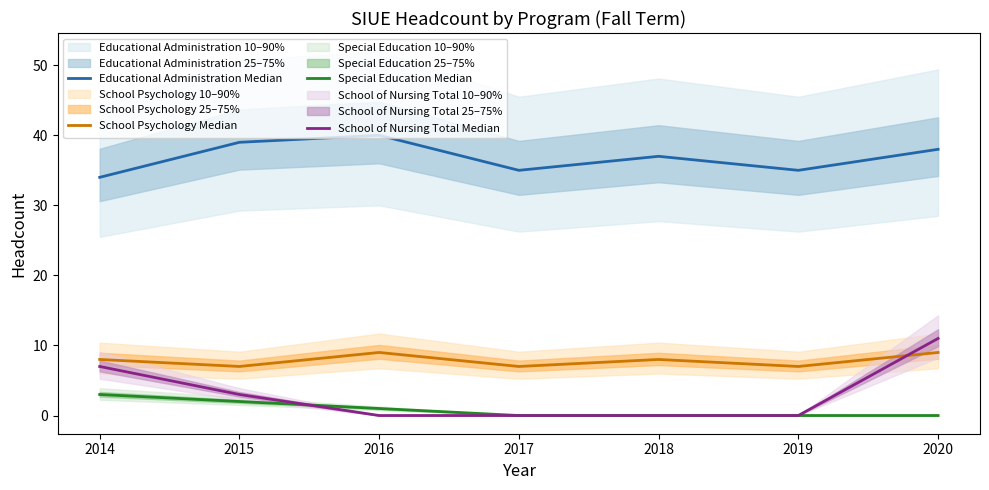

The Special Education Median series shows 3 at 2015. True or false?

False